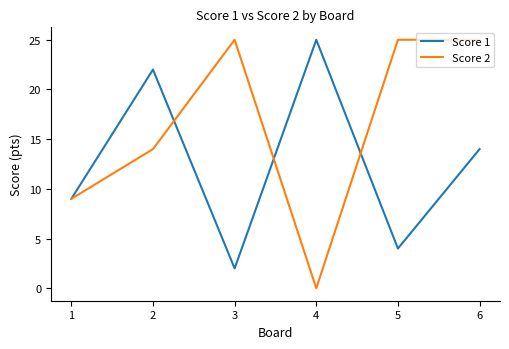

What is the spread (max minus min) of values at 3?

23